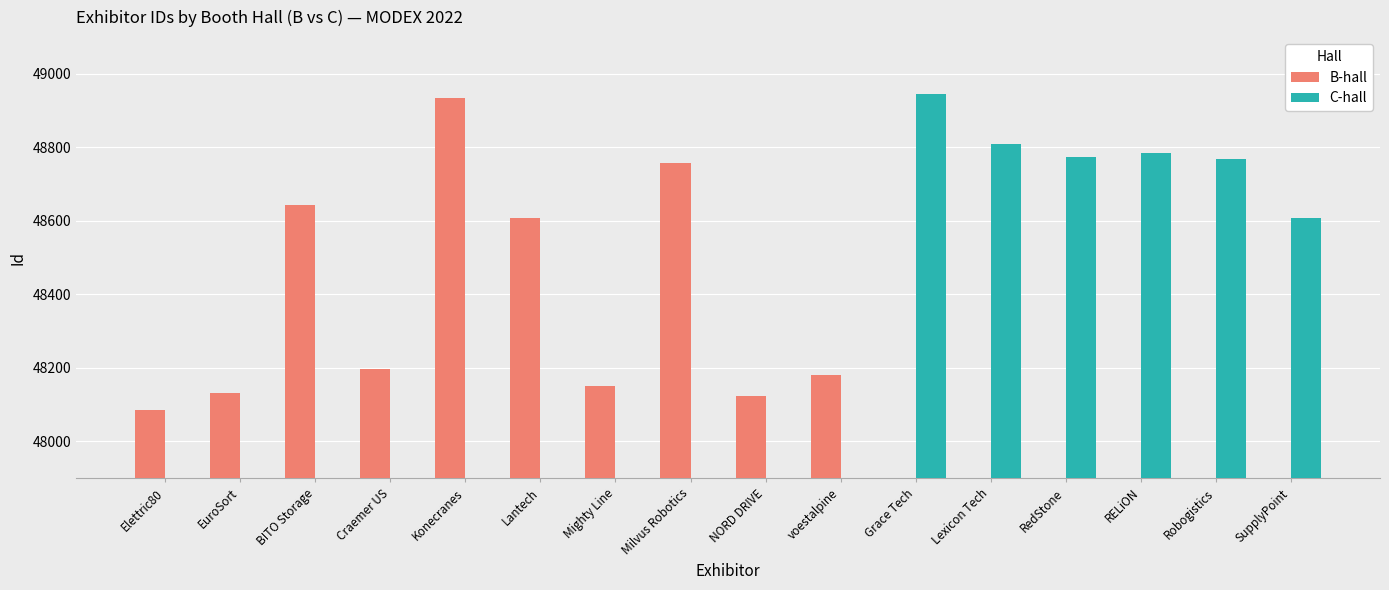

At Lexicon Tech, list the series in order from largest to smallest.

C-hall, B-hall